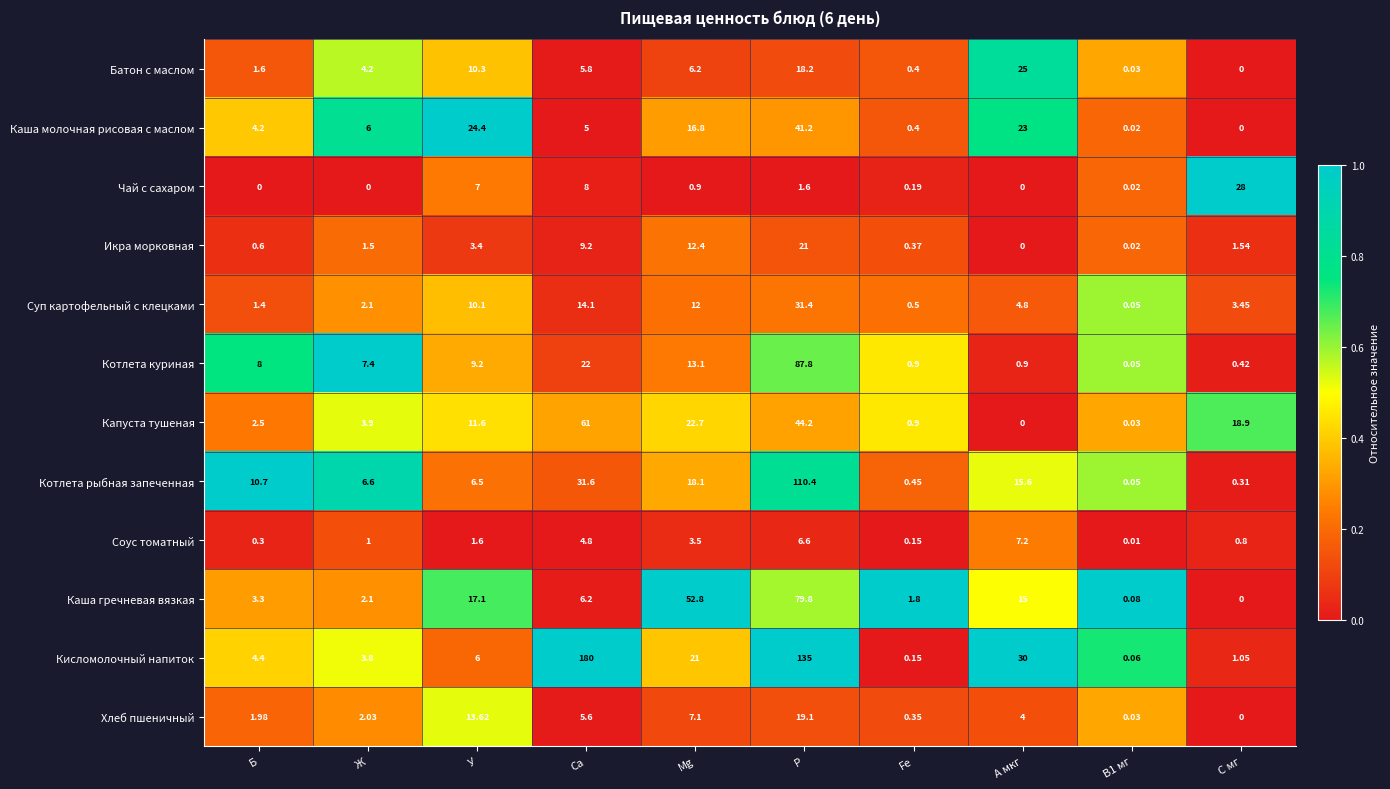

Which label corresponds to the largest value in the chart?

Ca